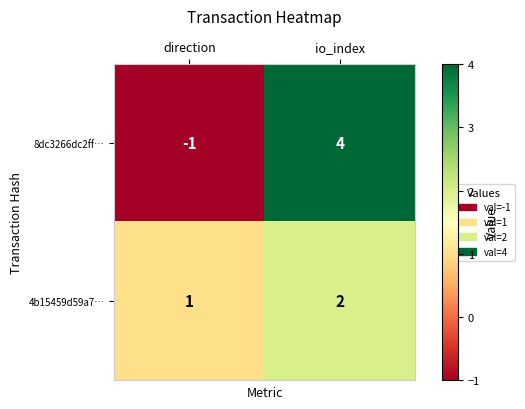

Reading right to left, extract all data points from this chart.

8dc3266dc2ff…: io_index=4	direction=-1
4b15459d59a7…: io_index=2	direction=1